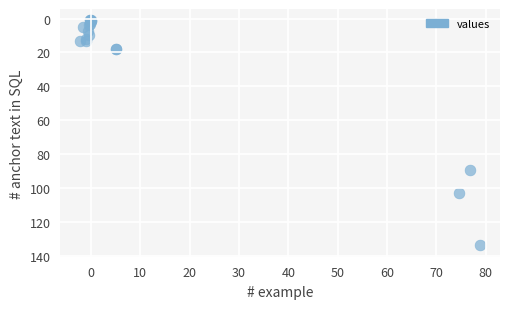

What Y value in the scatter plot is closest to 67?

89.5